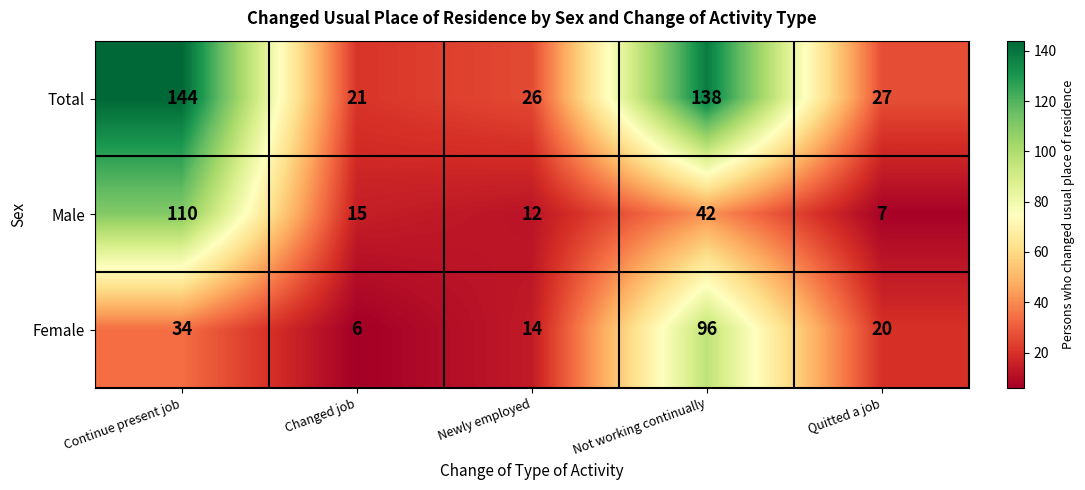

At which category is the sum across all series the highest?

Continue present job